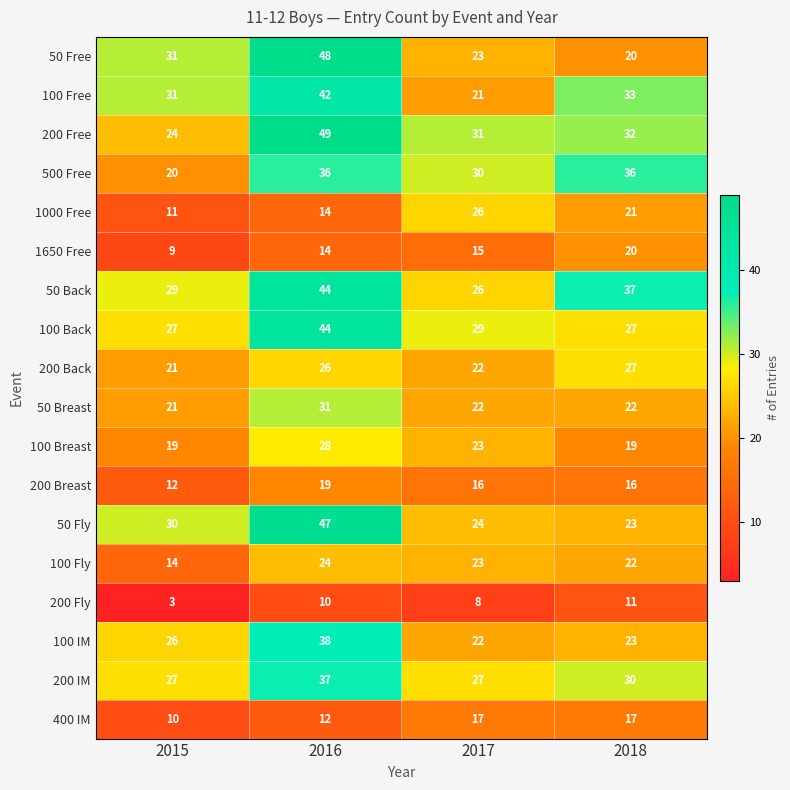

What is the difference between the 200 Free values at 2017 and 2015?

7